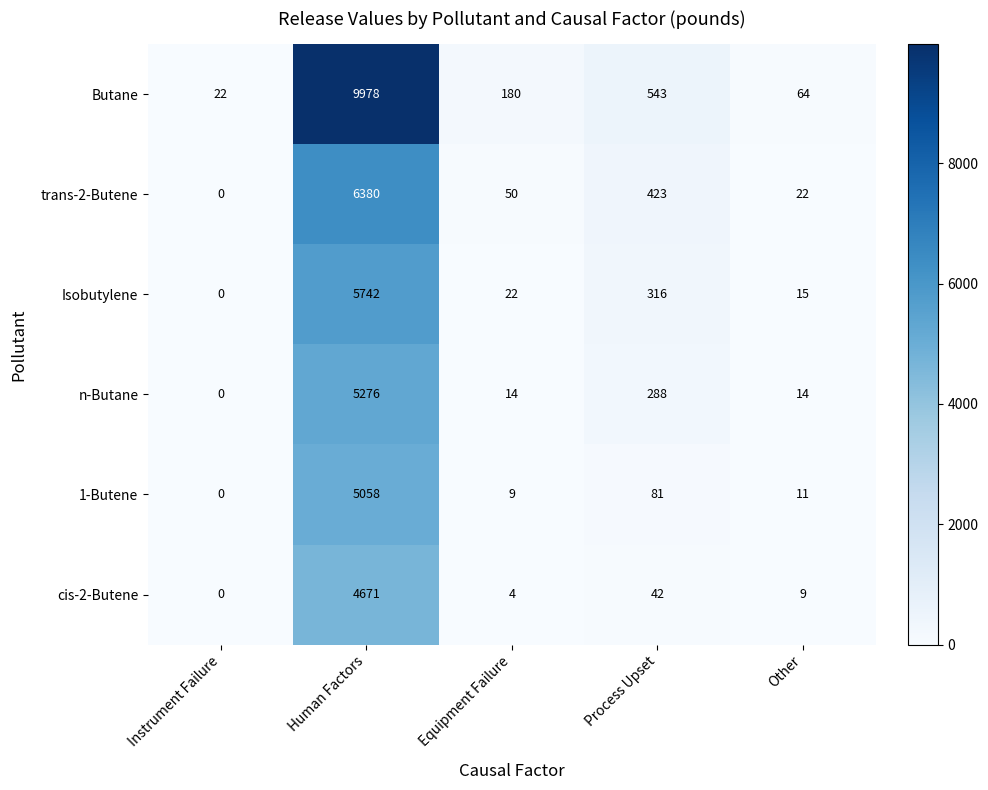

What is the sum of all cis-2-Butene values?

4726